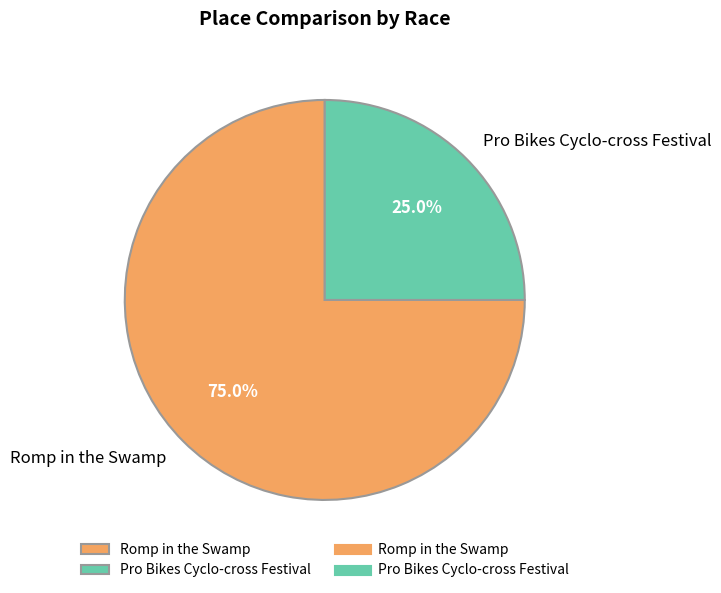

What is the largest slice in the pie chart?

Romp in the Swamp